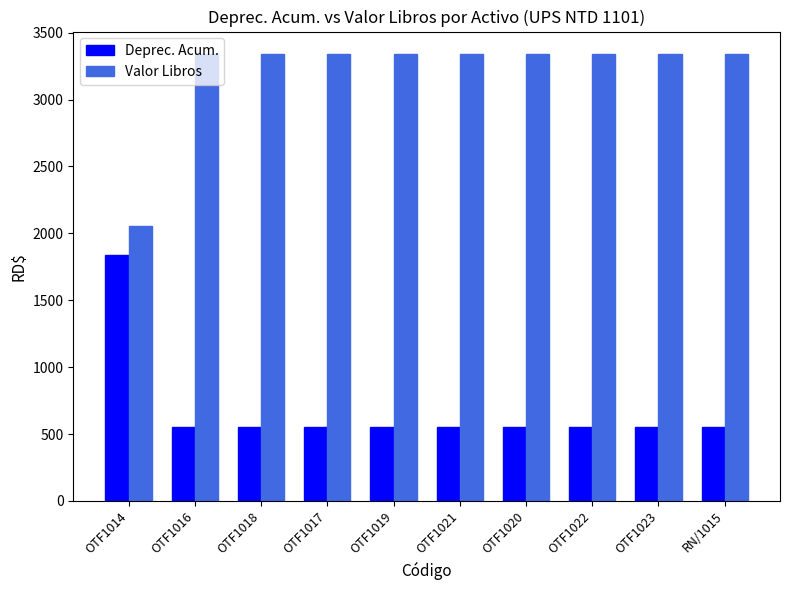

What is the spread (max minus min) of values at OTF1019?

2790.0